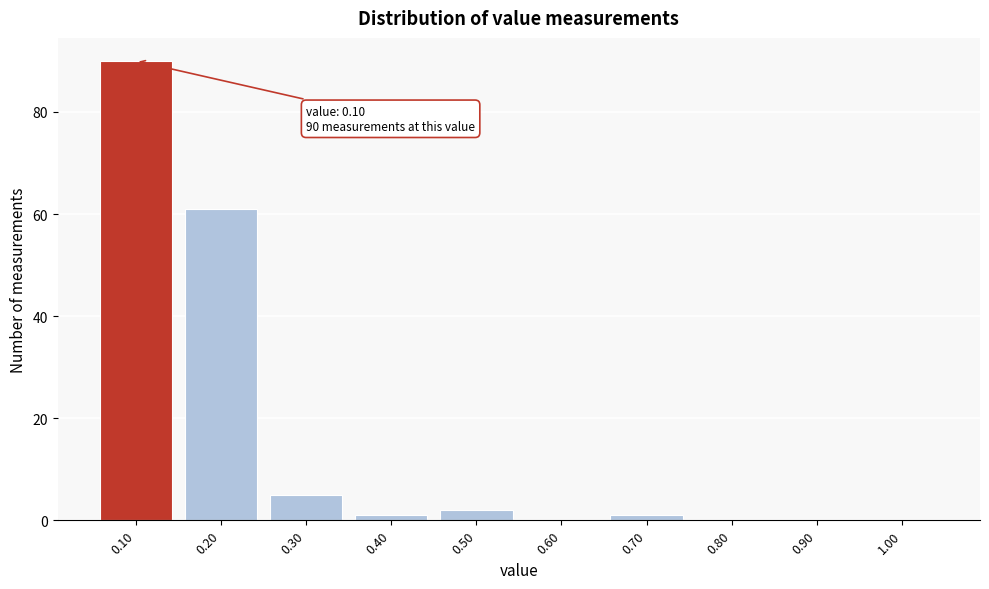

Over which range of the x-axis is the bar tallest?

0.05 to 0.15